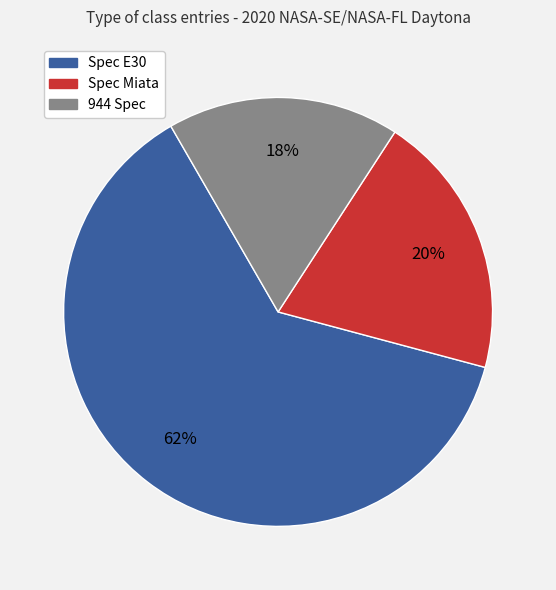

Rank the categories by value from highest to lowest.

Spec E30, Spec Miata, 944 Spec